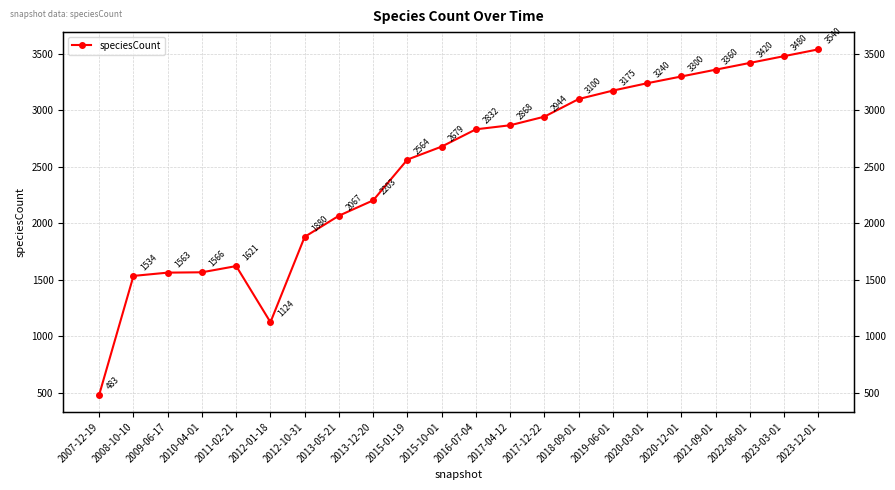

Does the chart have visible grid lines?

Yes